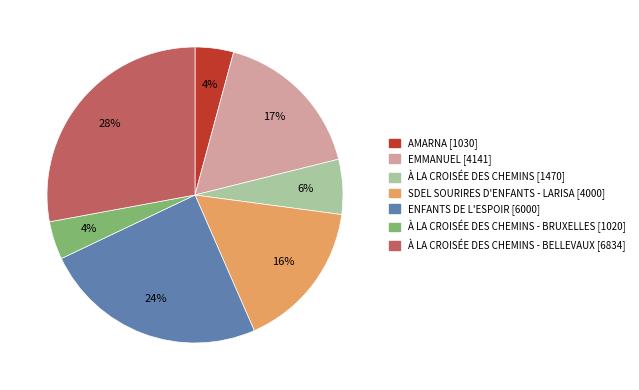

Does any single category account for the majority?

No